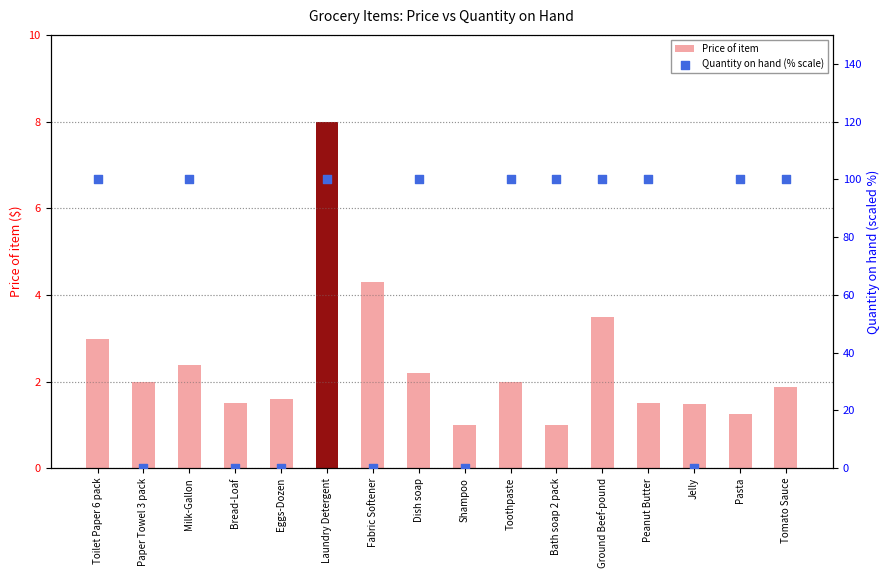

At how many categories does at least one series exceed 38?

10